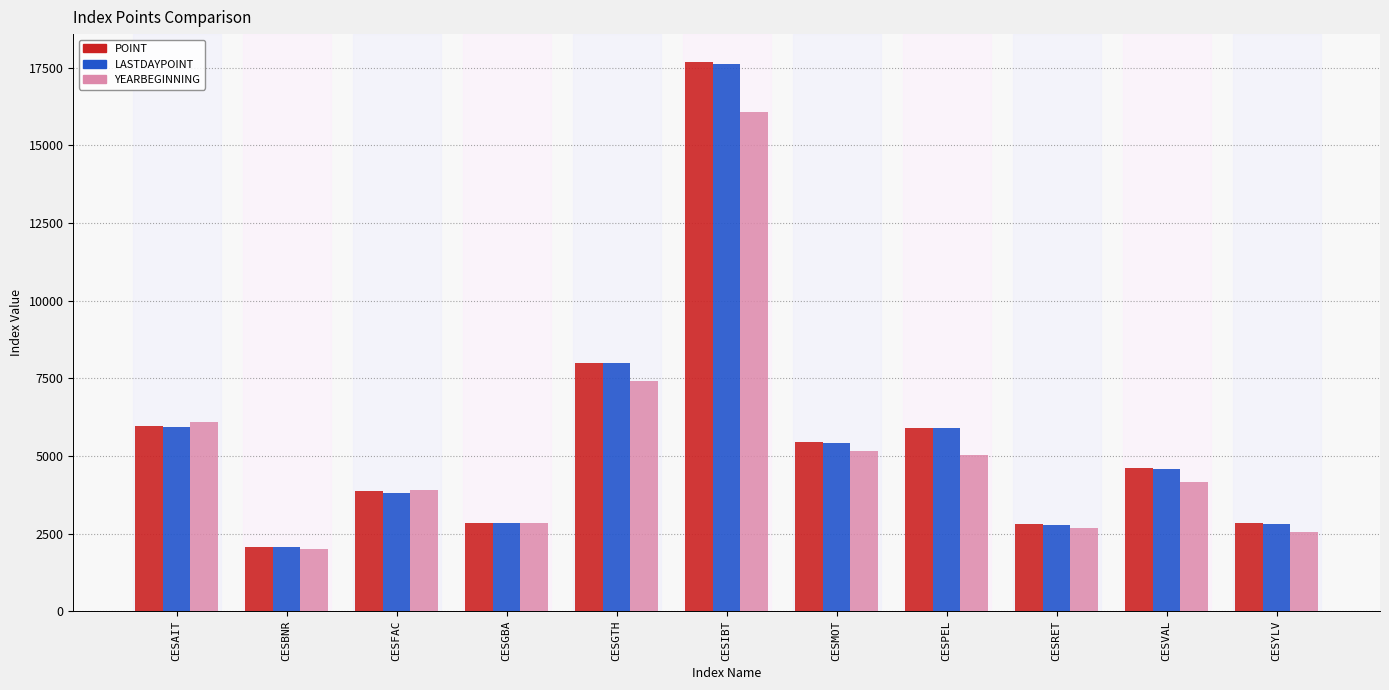

How many data points does each series have?

11